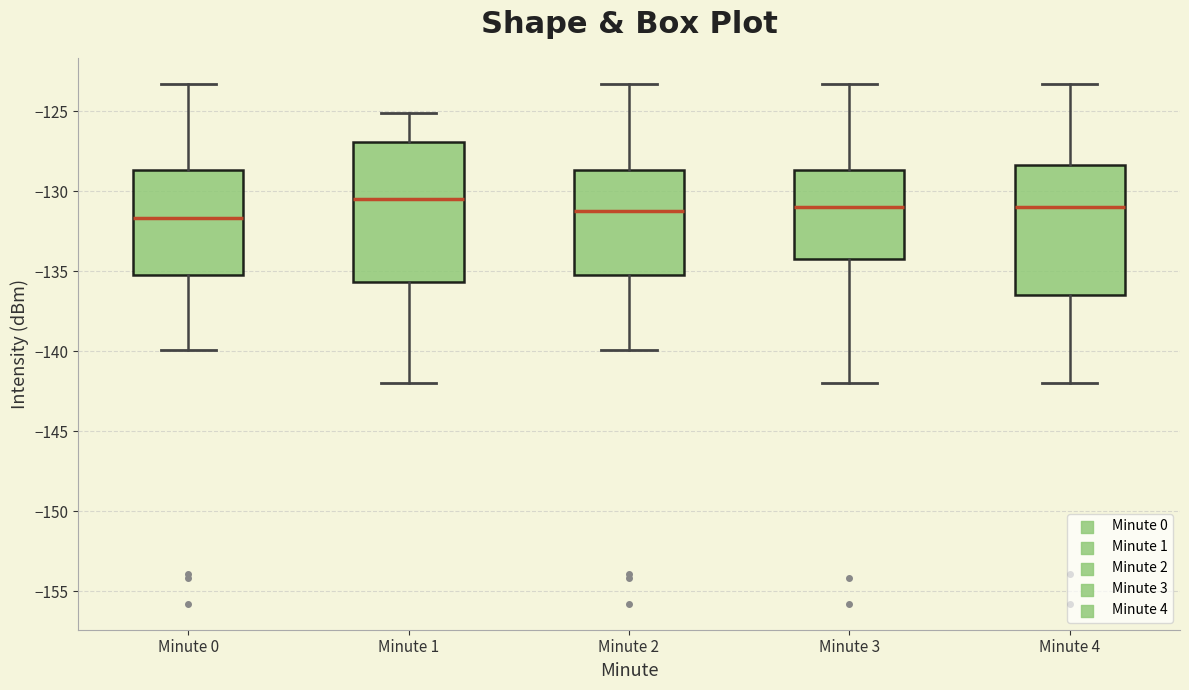

Reading left to right, read every box against the y-axis: the position of its median line, the range the box covers, and the ends of its whiskers. The values are not printed on the chart, so give them approximately, as read against the axis.

Minute 0: median -131.5, box -135.5 to -128.5, whiskers -140.0 to -123.5
Minute 1: median -130.5, box -135.5 to -127.0, whiskers -142.0 to -125.0
Minute 2: median -131.0, box -135.5 to -128.5, whiskers -140.0 to -123.5
Minute 3: median -131.0, box -134.0 to -128.5, whiskers -142.0 to -123.5
Minute 4: median -131.0, box -136.5 to -128.5, whiskers -142.0 to -123.5